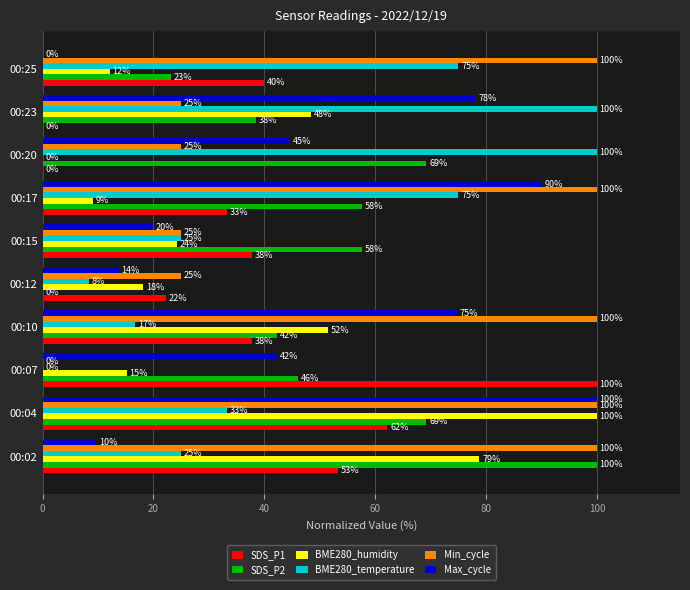

Between 00:10 and 00:17, which series saw the biggest shift?

BME280_temperature